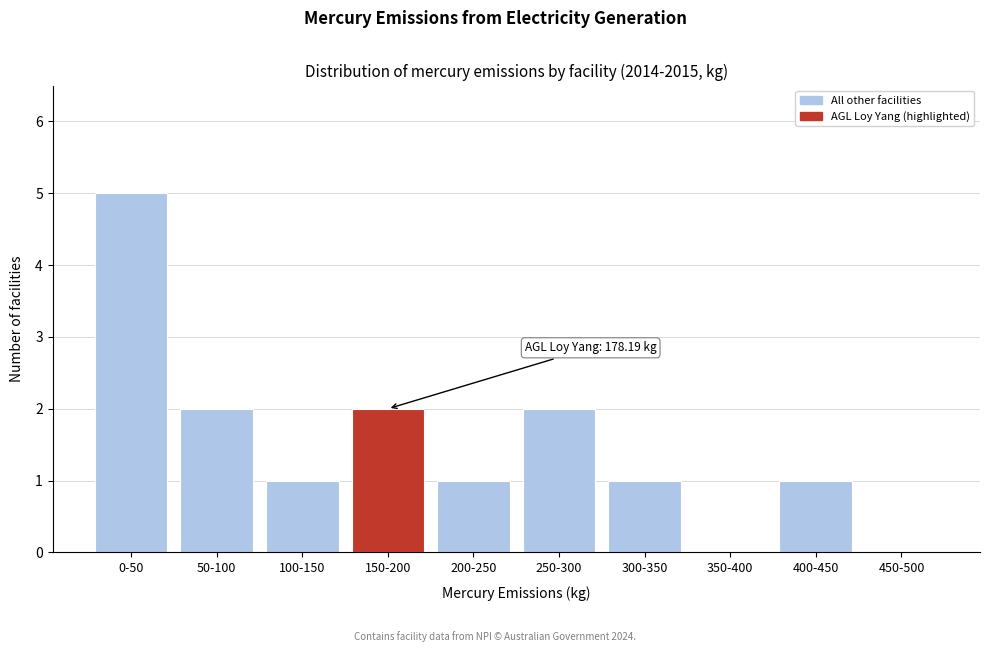

Reading right to left, transcribe all the data shown in this chart.

450-500=0	400-450=1	350-400=0	300-350=1	250-300=2	200-250=1	150-200=2	100-150=1	50-100=2	0-50=5